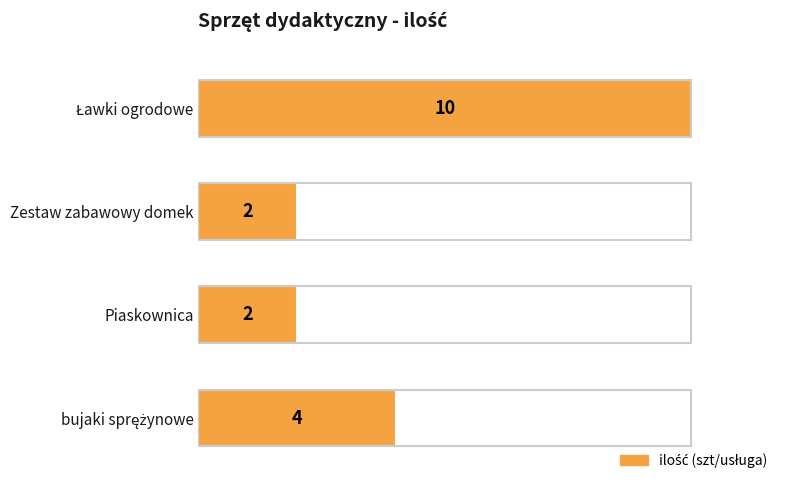

What is the sum of all values?

18